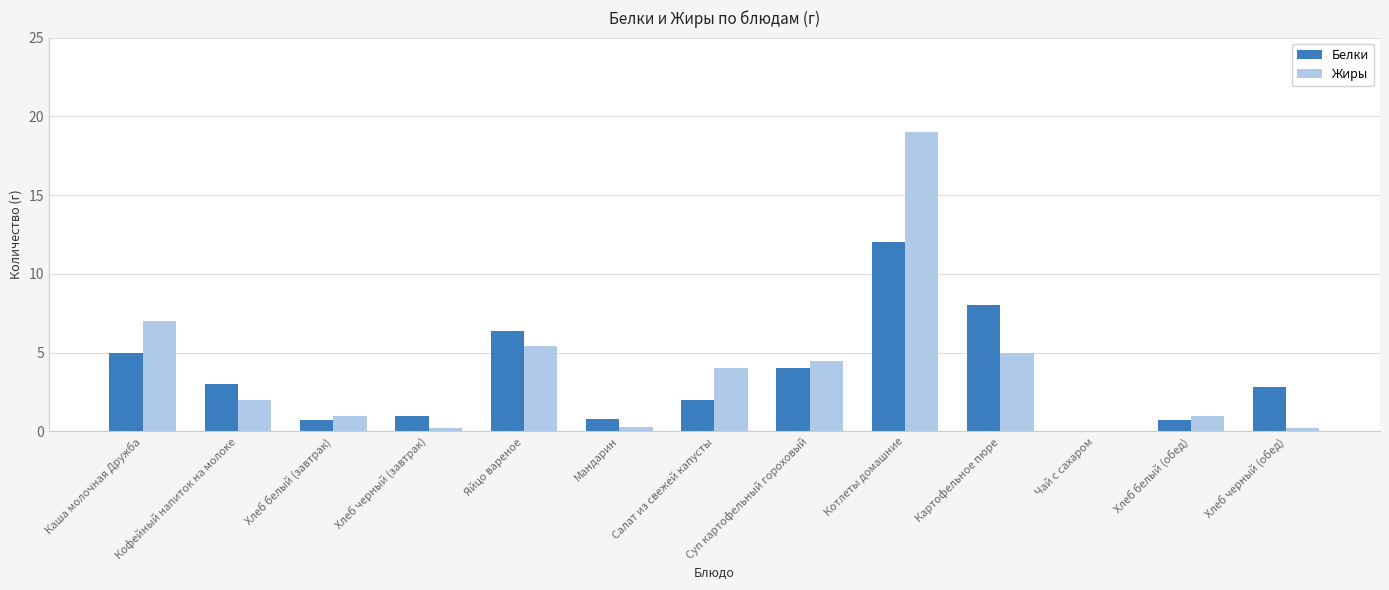

Count the number of data series in this chart.

2